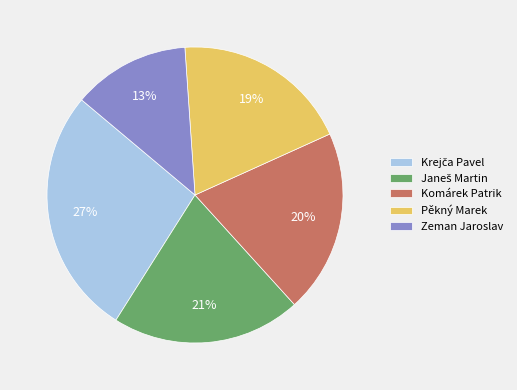

Which slice is the smallest?

Zeman Jaroslav